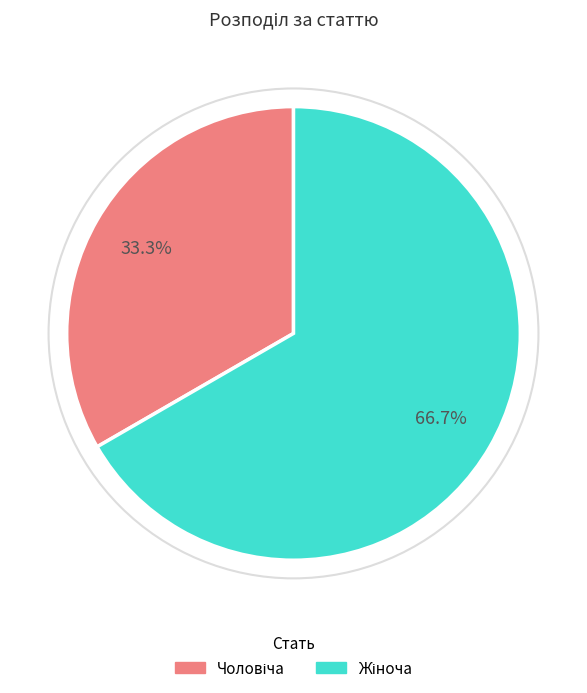

Does any single category account for the majority?

Yes